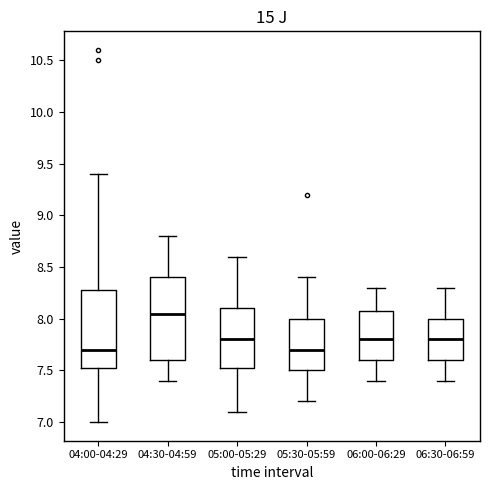

Which box has the highest median line?

04:30-04:59